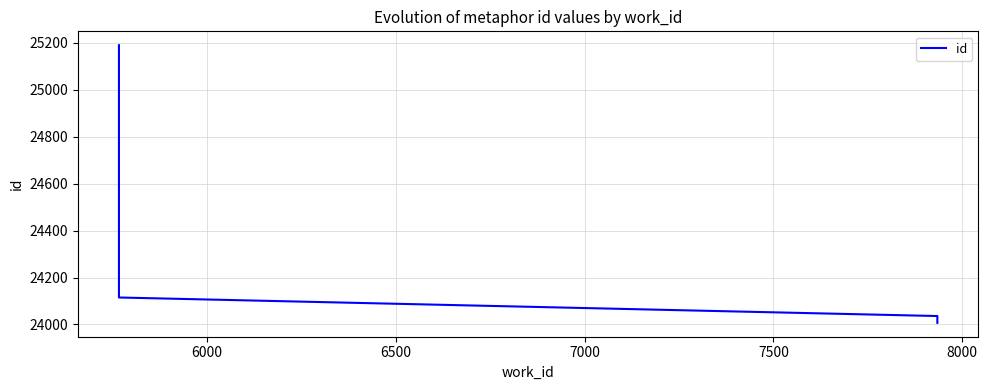

Is it true that the value at 7000 is 13236?

False